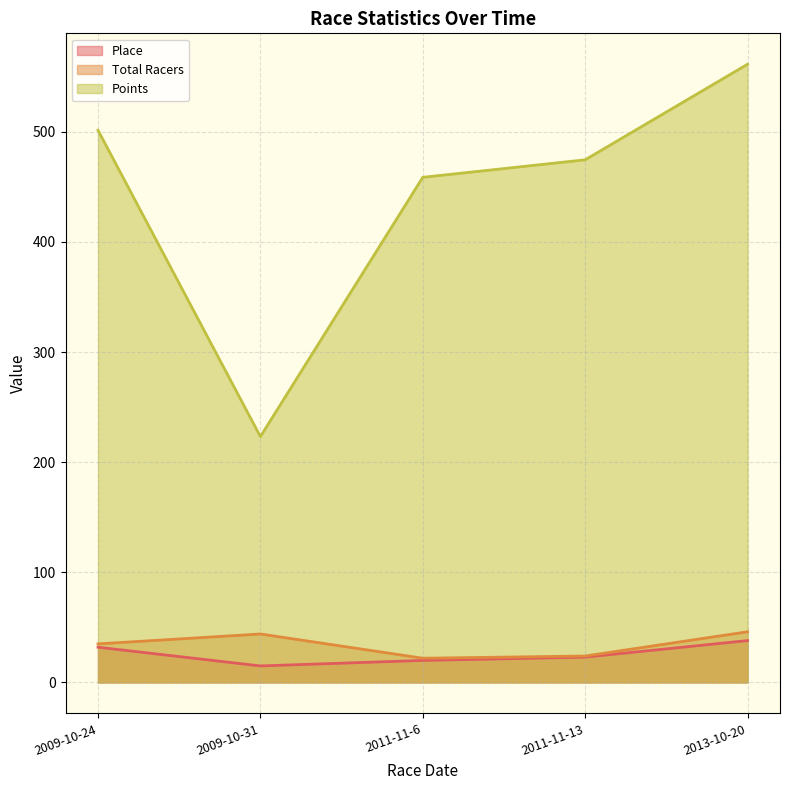

What is the difference between the highest and lowest values at 2013-10-20?

523.4